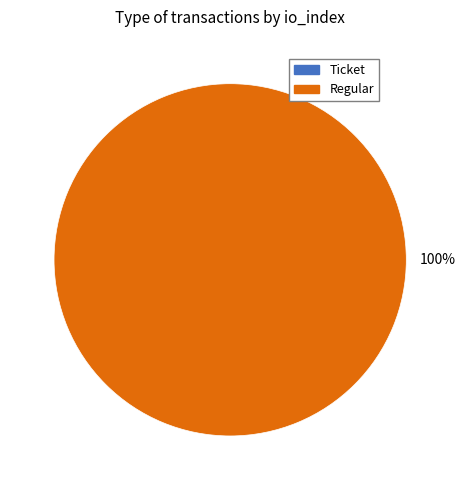

How many segments does this pie chart have?

2